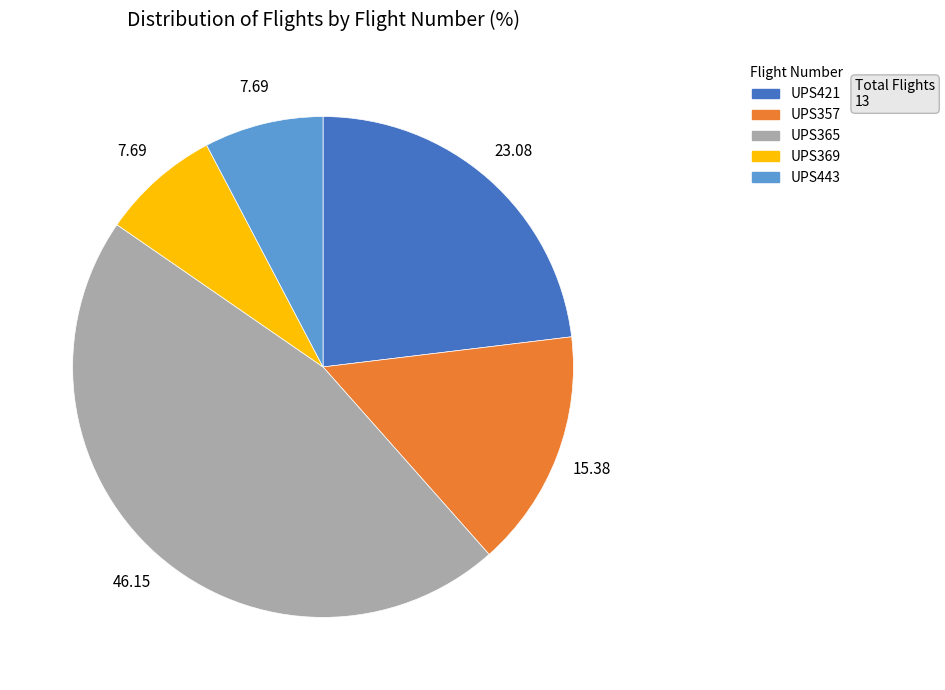

Between UPS365 and UPS443, which is larger?

UPS365